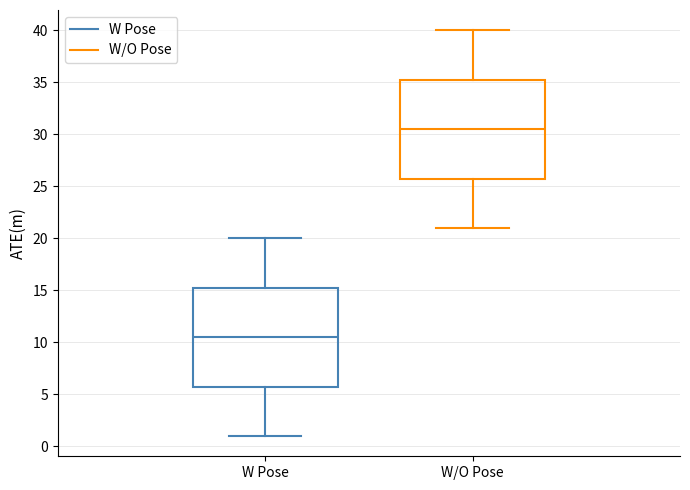

Which box's median line is the highest?

W/O Pose